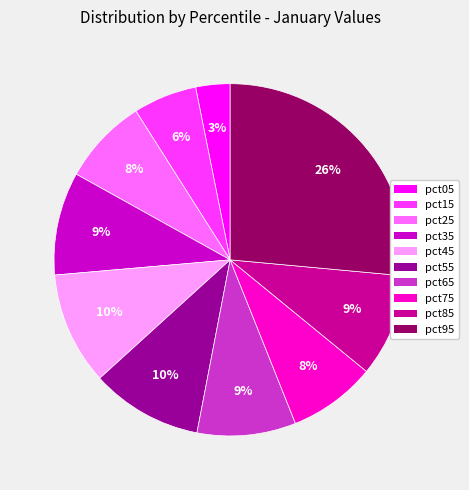

Is it true that pct45 is 17% of the pie?

False